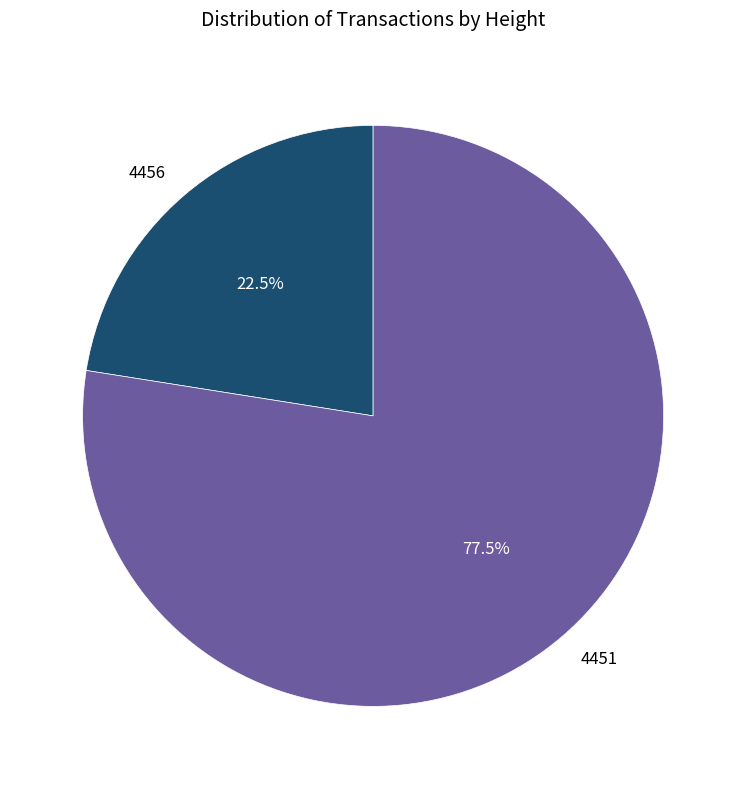

Approximately how many times larger is the value at 4451 compared to 4456?

3.4